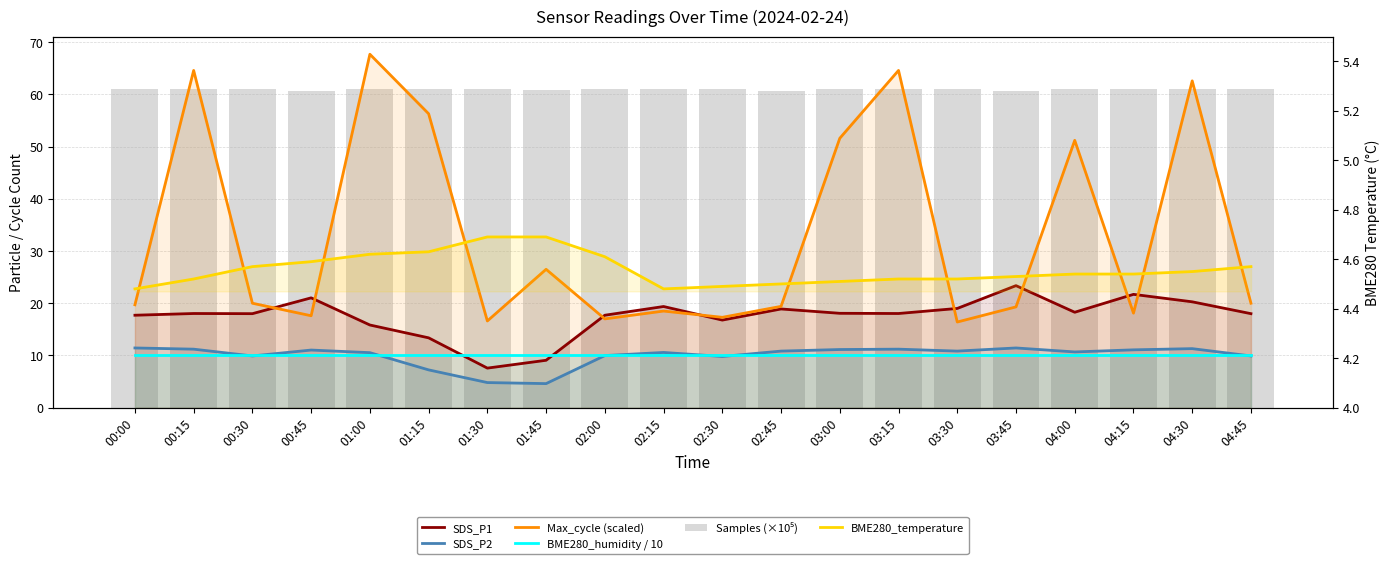

Count the number of data series in this chart.

6